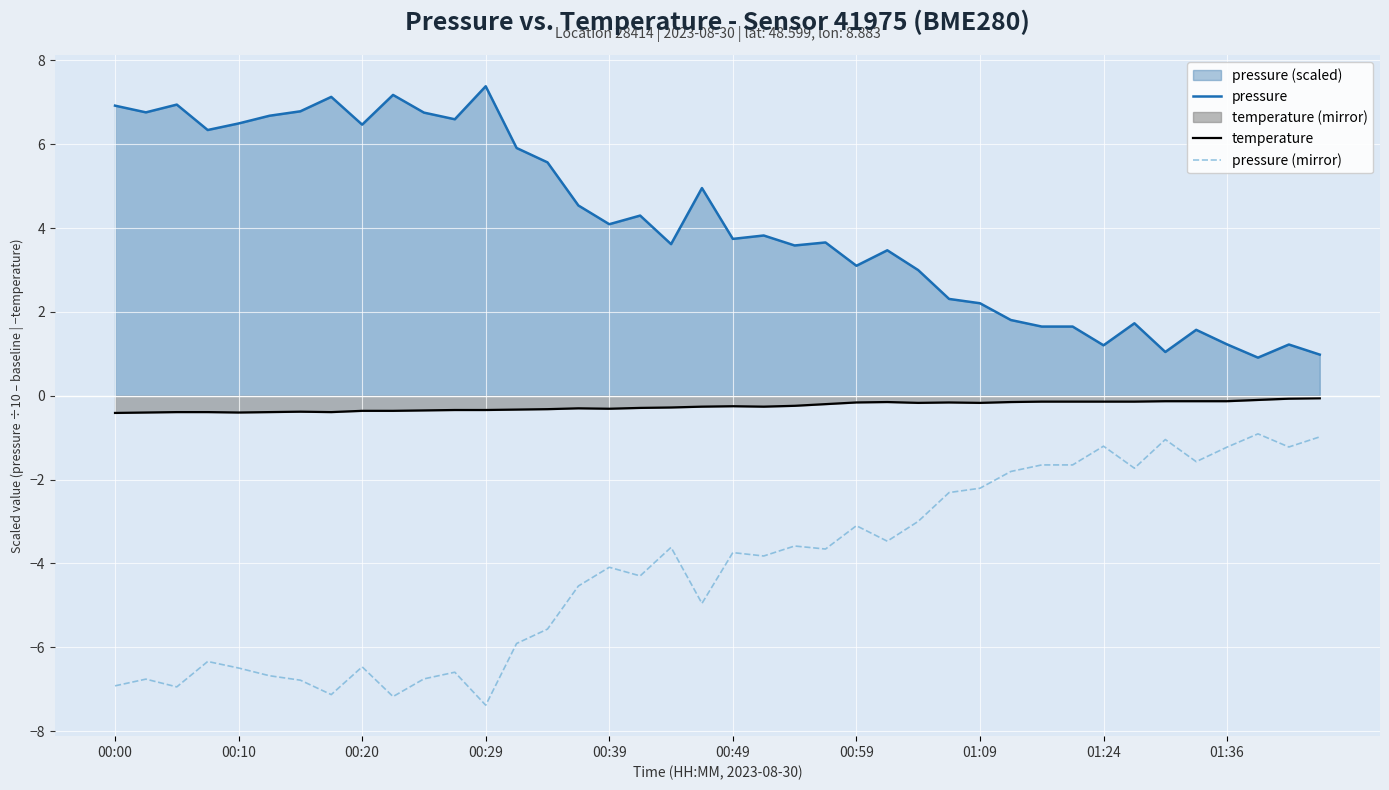

List the series in order of their peak value, highest first.

pressure, temperature, pressure (mirror)